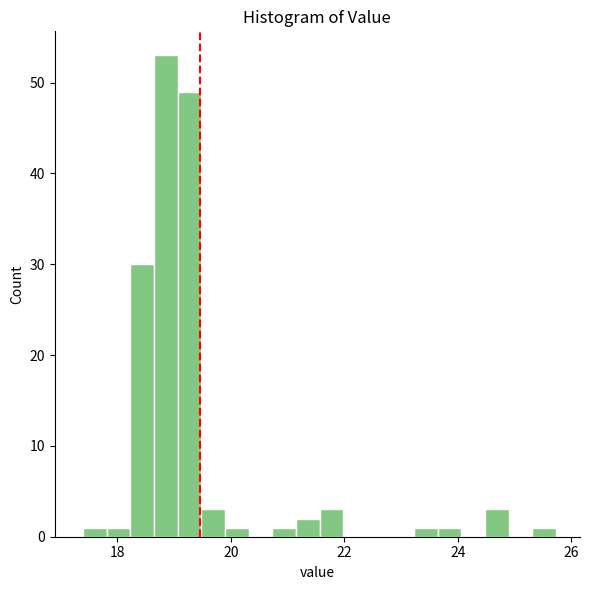

Around what value on the x-axis is the tallest bar? Give the approximate position of its centre, as read against the axis.

18.8